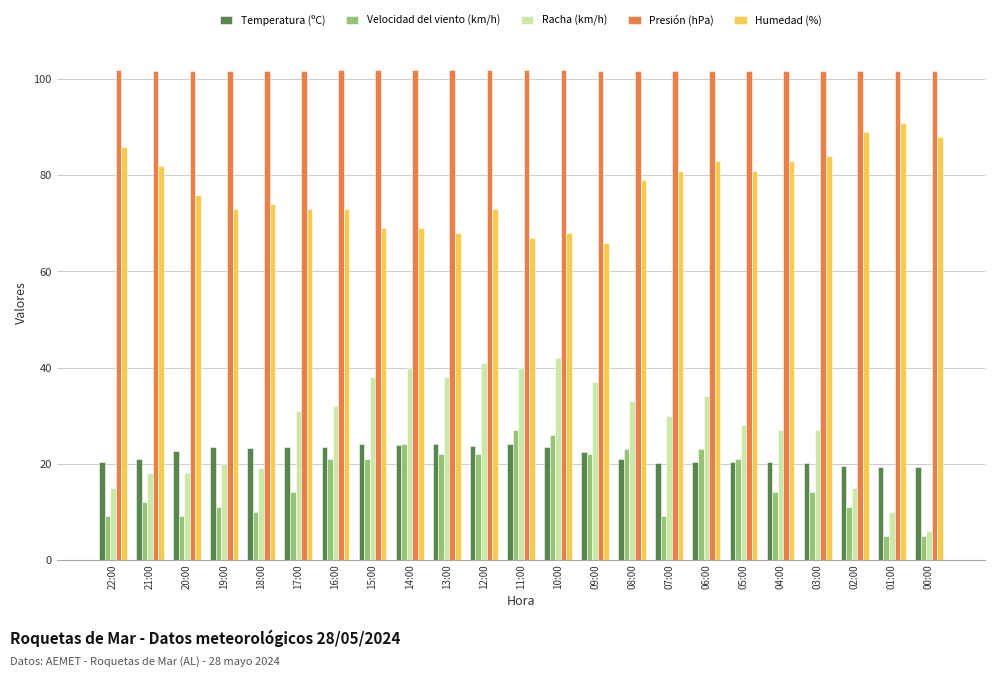

What is the maximum value for Humedad (%)?

91.0